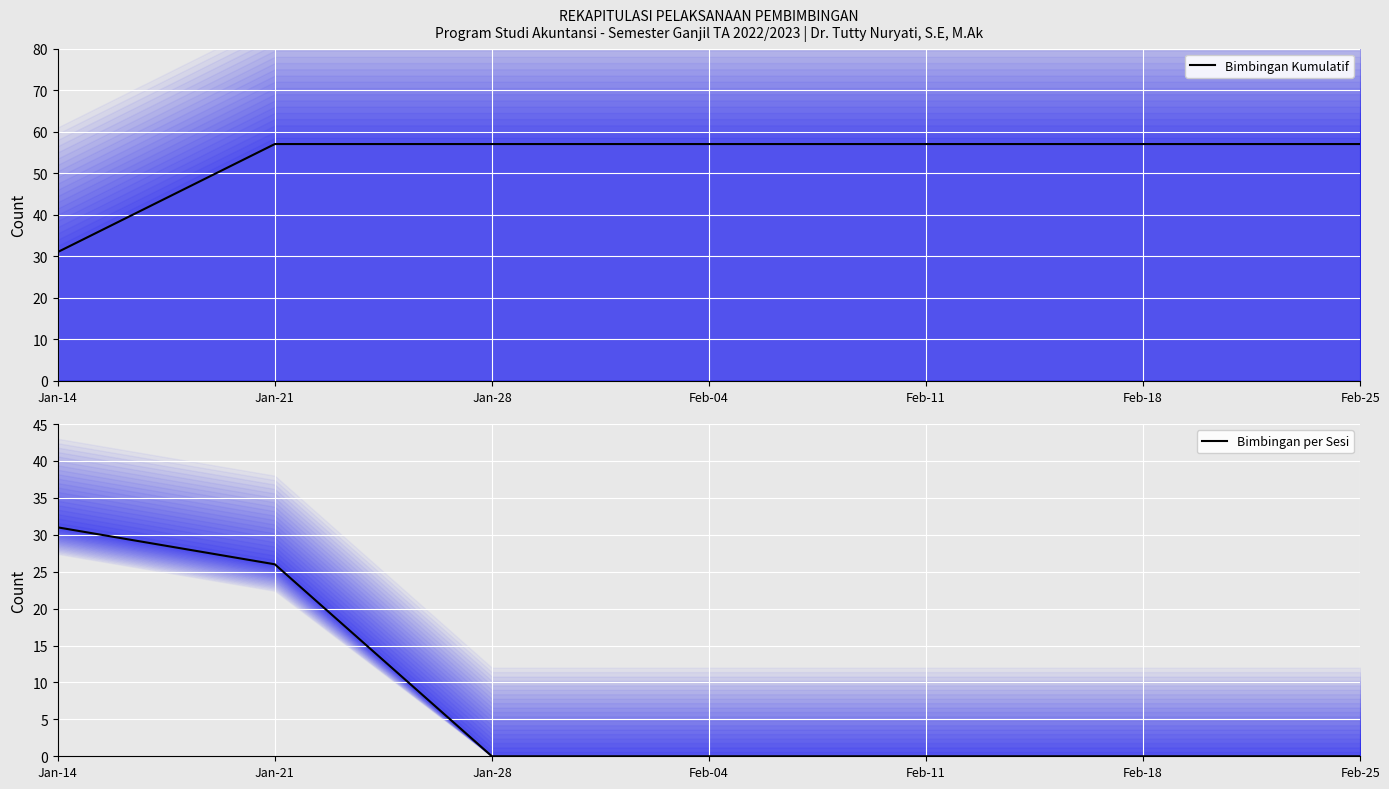

What is the maximum value for Bimbingan per Sesi?

31